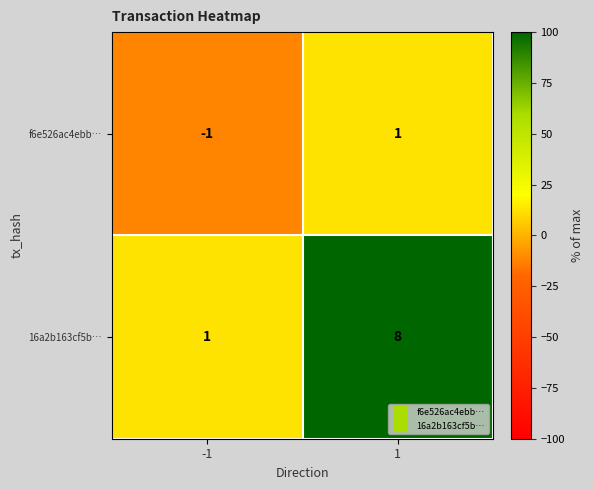

What is the highest value of the 16a2b163cf5b… series?

8